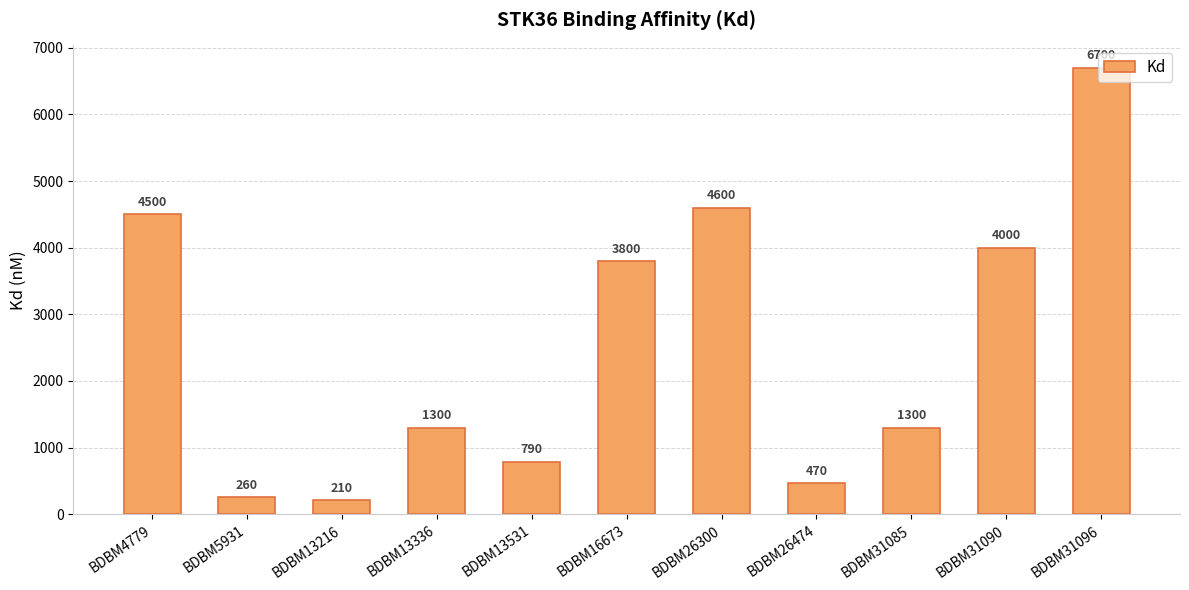

Which has a higher value, BDBM5931 or BDBM26474?

BDBM26474